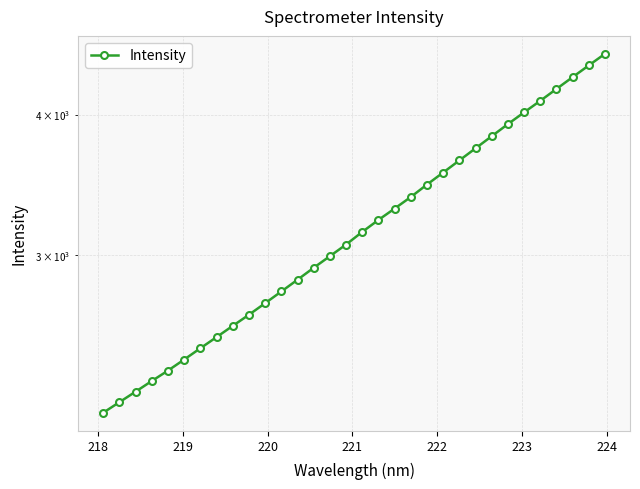

What is the average value?

3192.7